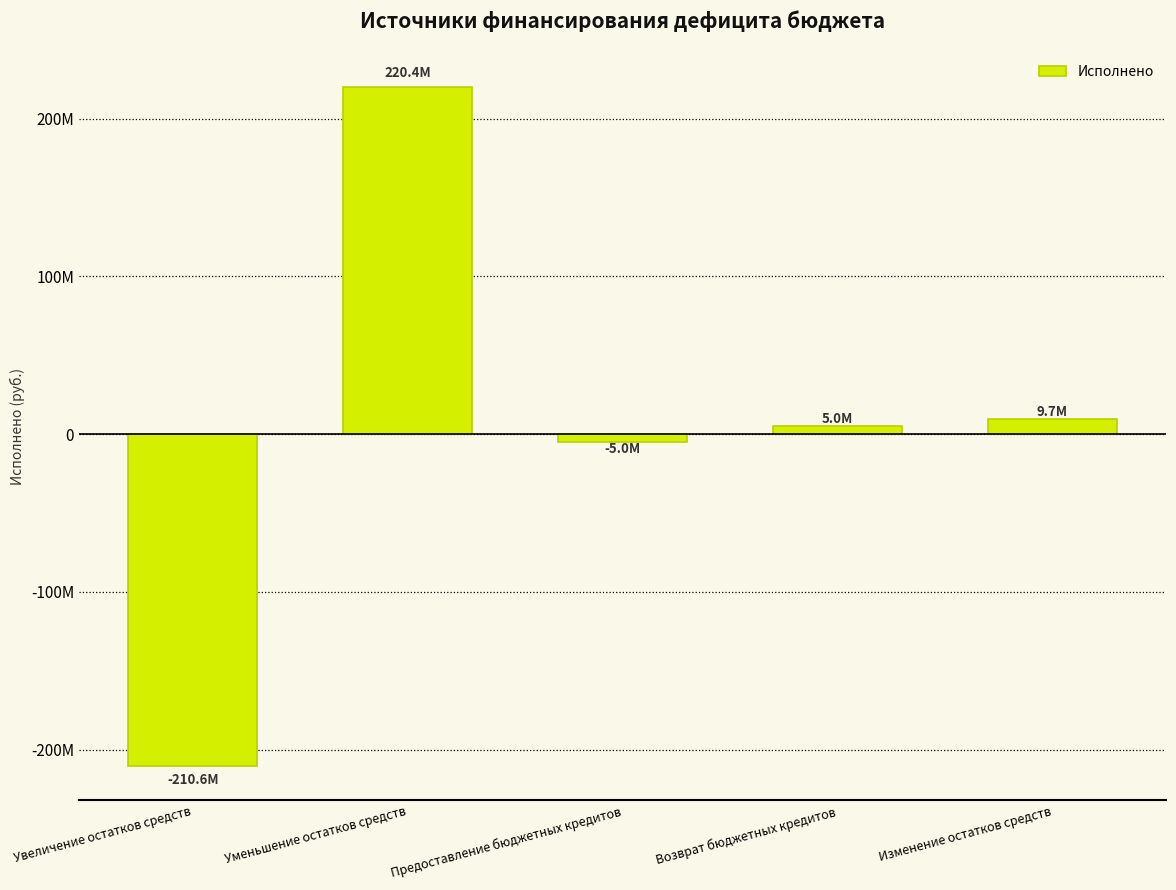

What value does the data have at Предоставление бюджетных кредитов?

-5000000.0